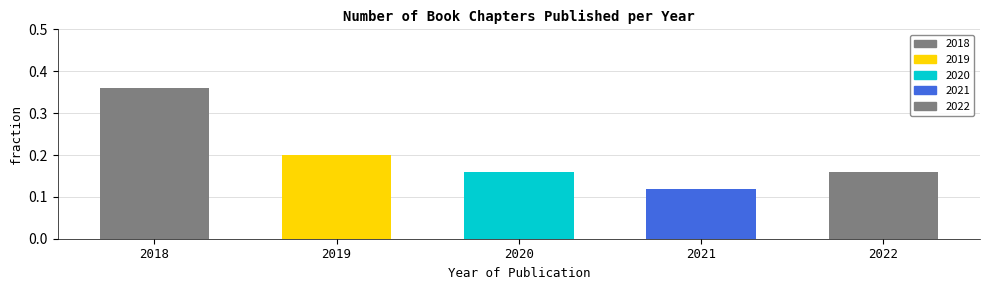

Reading left to right, transcribe all the data shown in this chart.

0.4	0.2	0.2	0.1	0.2